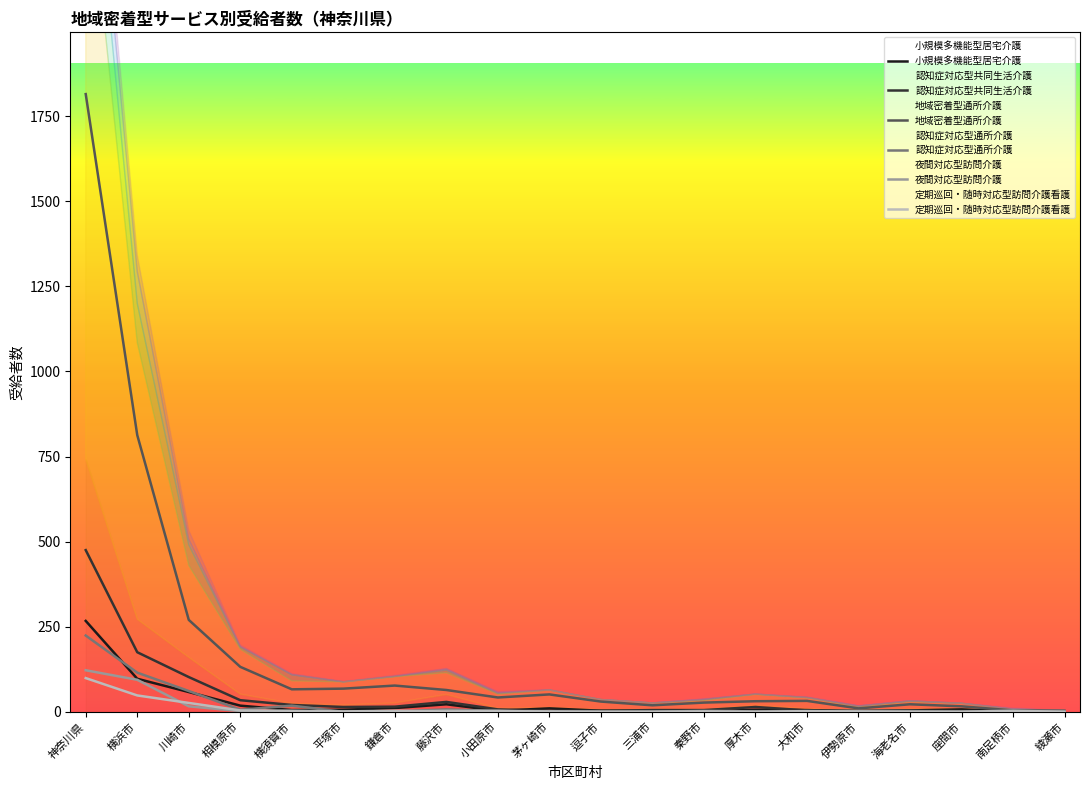

The 定期巡回・随時対応型訪問介護看護 series shows 1 at 伊勢原市. True or false?

True